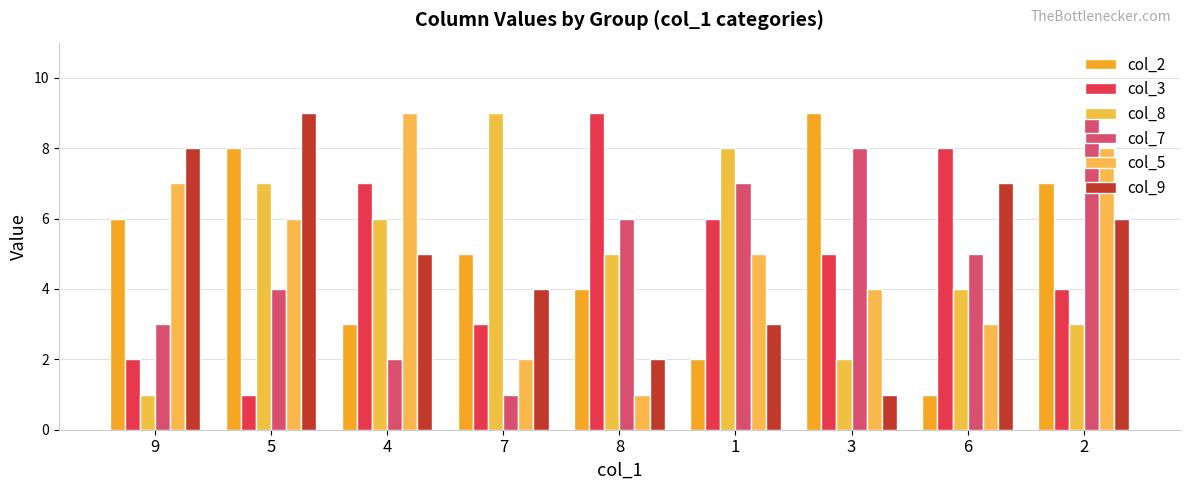

Which series has the largest range (max minus min)?

col_2